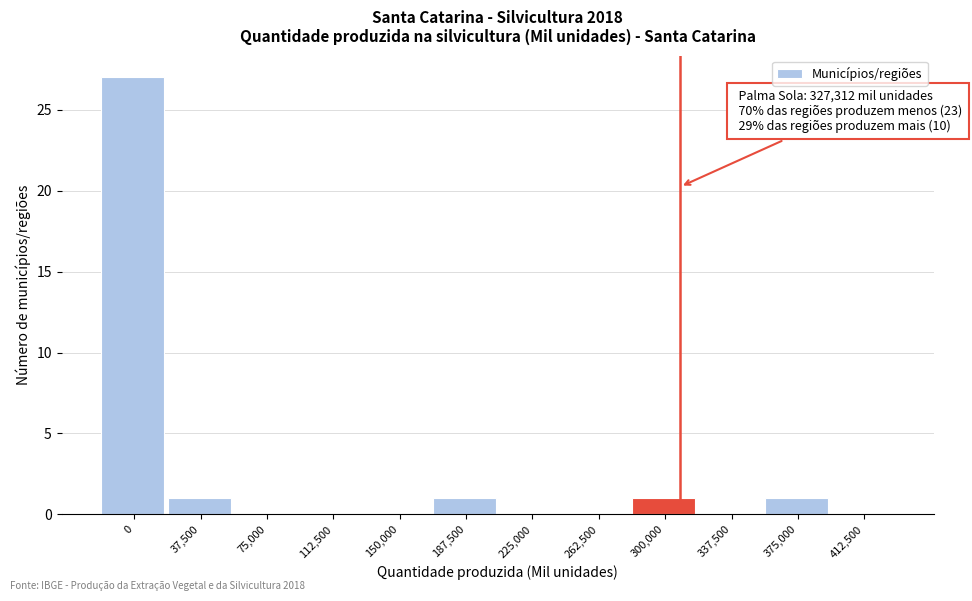

Reading right to left, transcribe all the data shown in this chart.

412,500=0	375,000=1	337,500=0	300,000=1	262,500=0	225,000=0	187,500=1	150,000=0	112,500=0	75,000=0	37,500=1	0=27